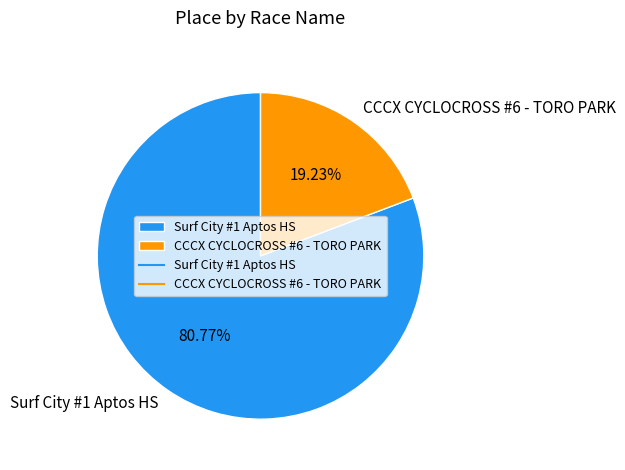

Is there any slice that represents more than half of the pie?

Yes